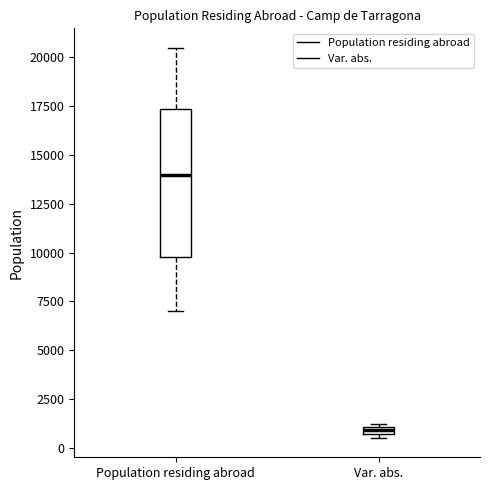

Which box has the lowest median line?

Var. abs.